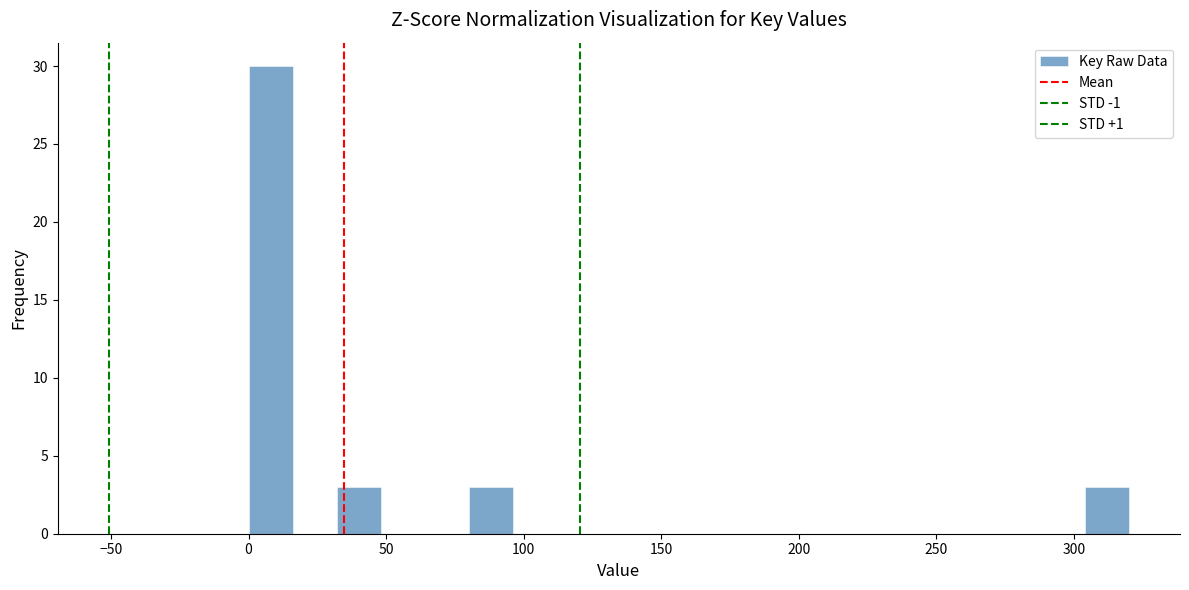

Read against the x-axis, roughly where is the centre of the tallest bar?

10